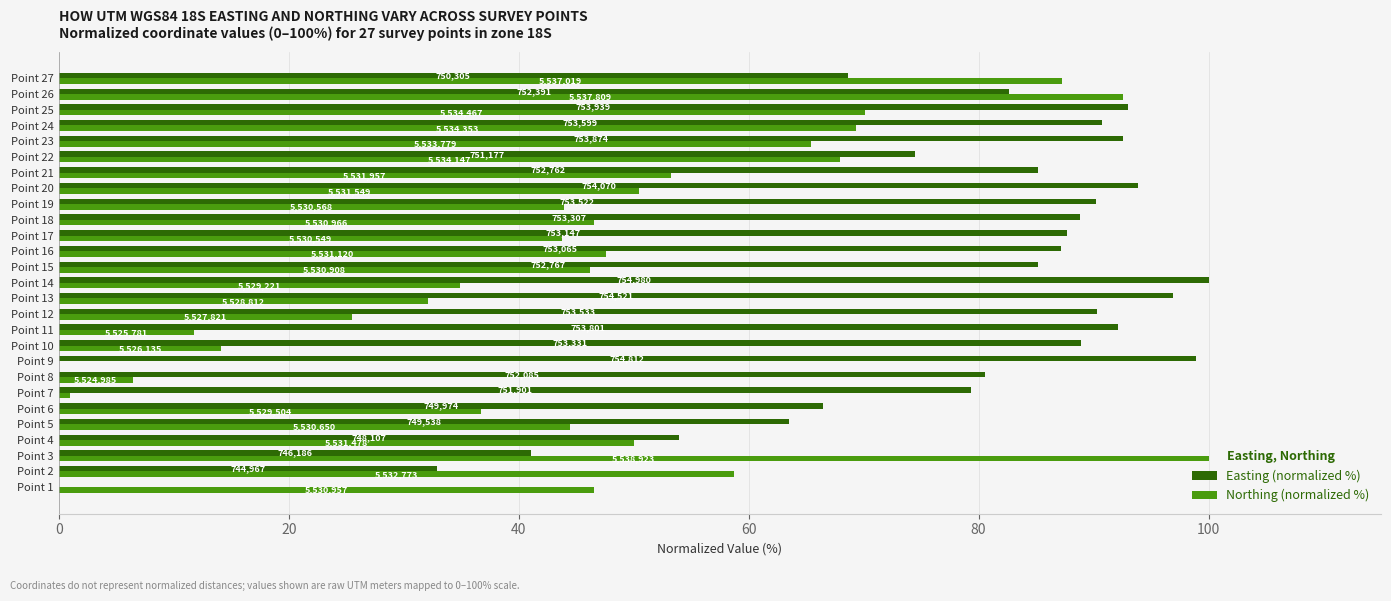

What are all the series names shown in the legend?

Easting (normalized %), Northing (normalized %)